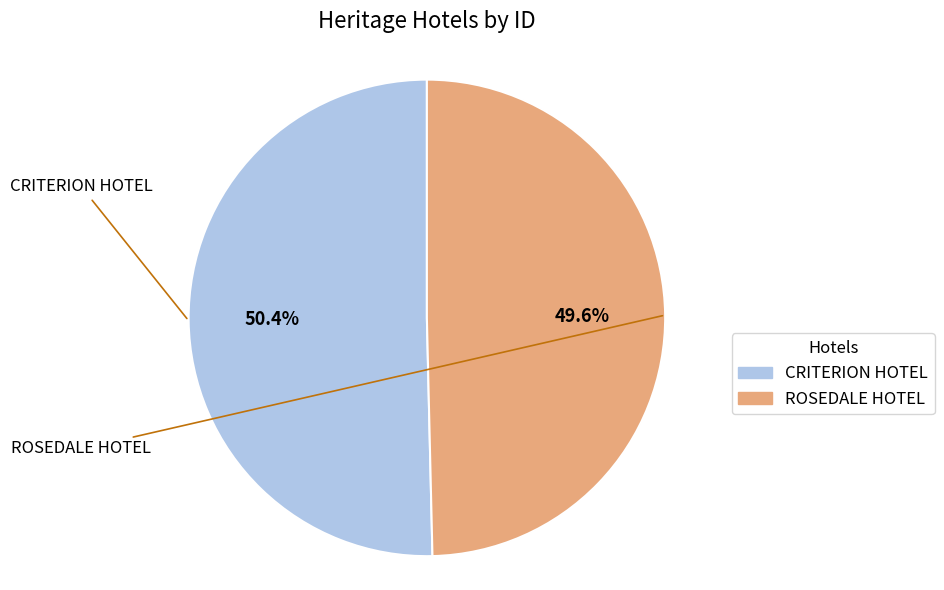

What is the smallest slice in the pie chart?

ROSEDALE HOTEL